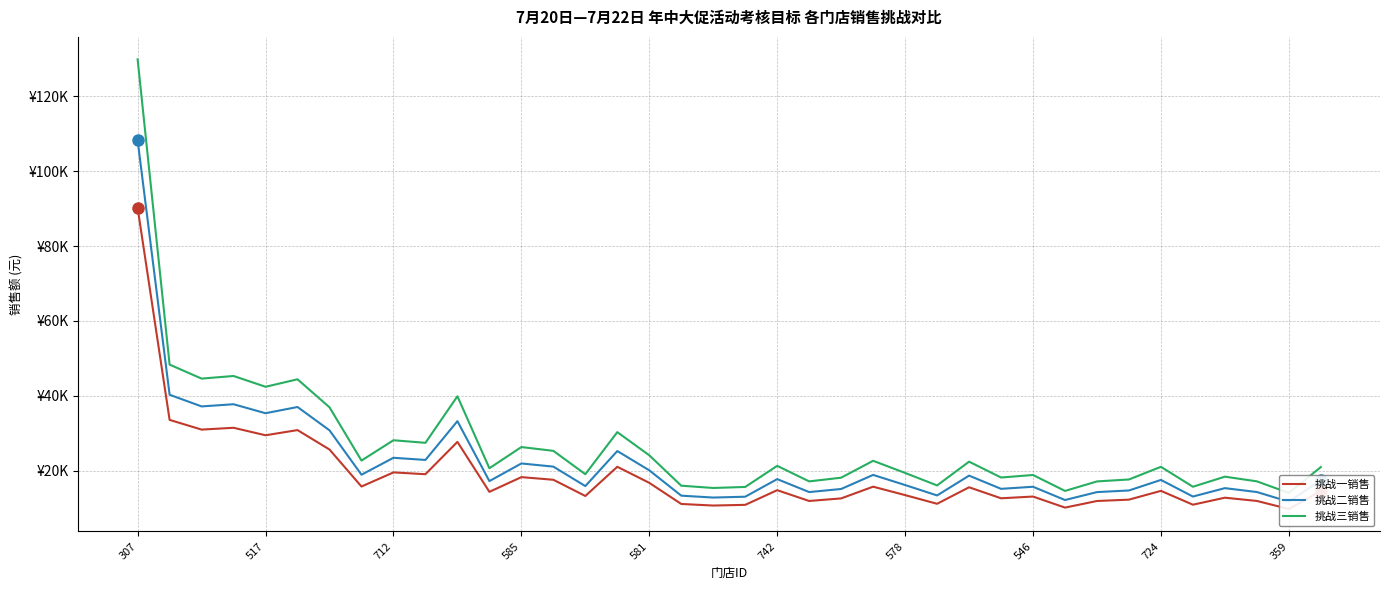

List the labels in order of 挑战二销售 value, smallest first.

36, 29, 18, 19, 33, 17, 25, 30, 21, 35, 31, 22, 27, 34, 28, 14, 24, 11, 37, 32, 20, 26, 23, 546, 16, 13, 12, 359, 724, 15, 578, 10, 581, 742, 712, 585, 517, 307